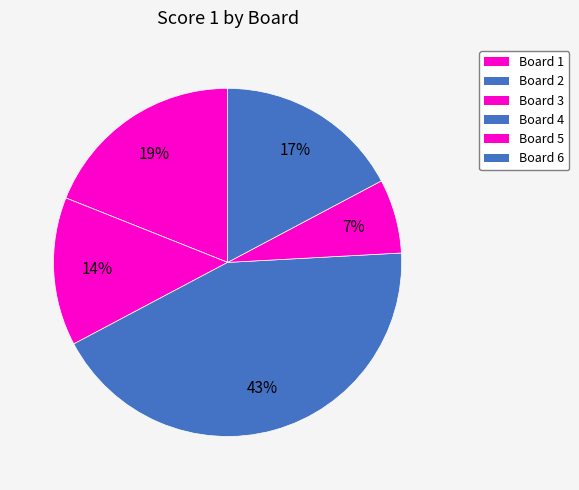

What percentage is the Board 3 slice, to the nearest percent?

14%